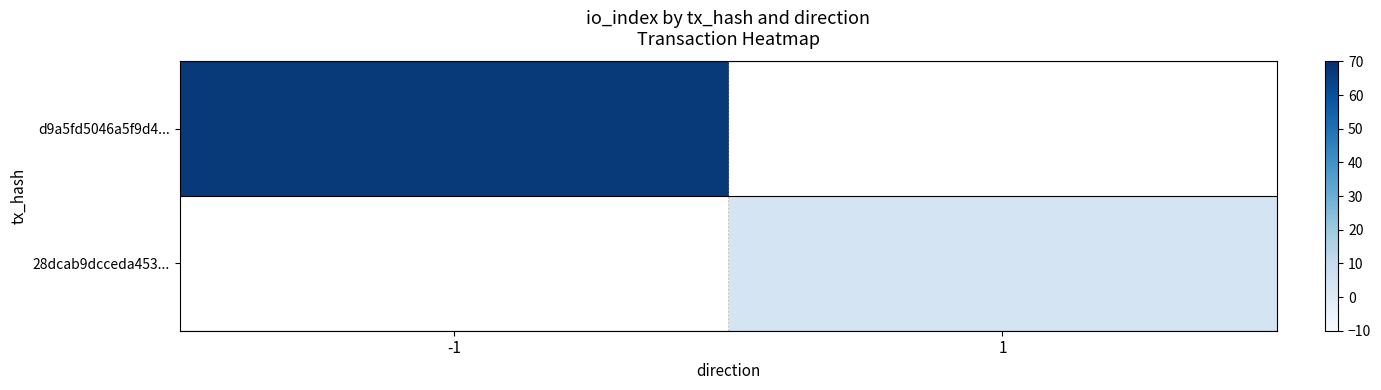

Which has a higher value, 1 or -1?

-1